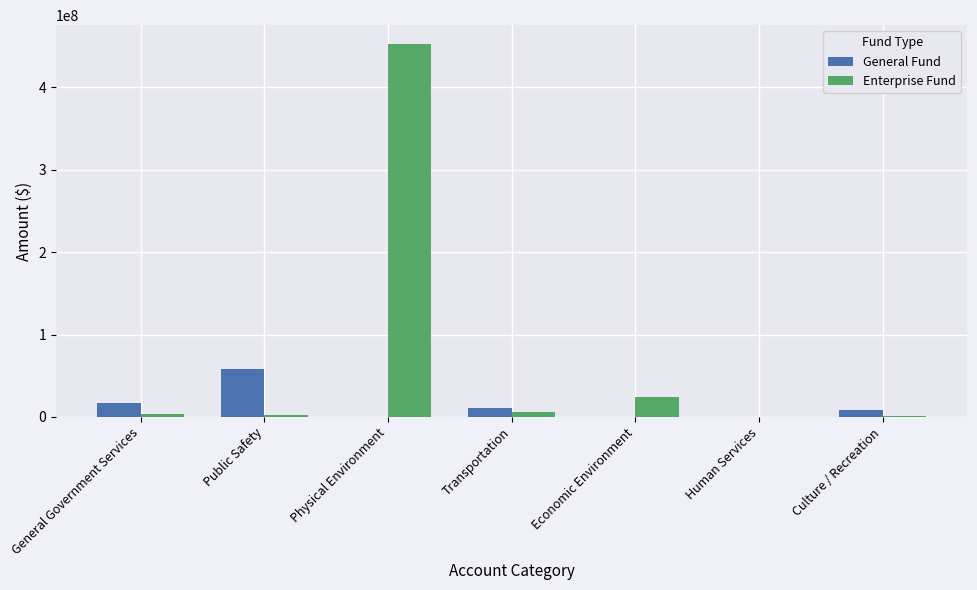

Is it true that Enterprise Fund equals 8443100 at Economic Environment?

False